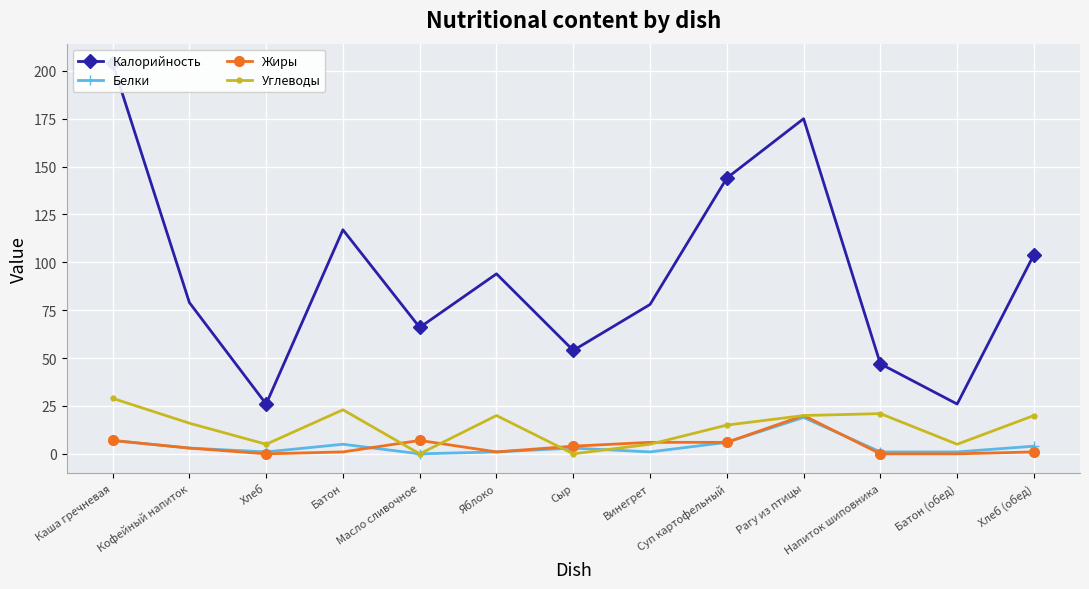

True or false: Калорийность has a value of 162 at Хлеб (обед).

False